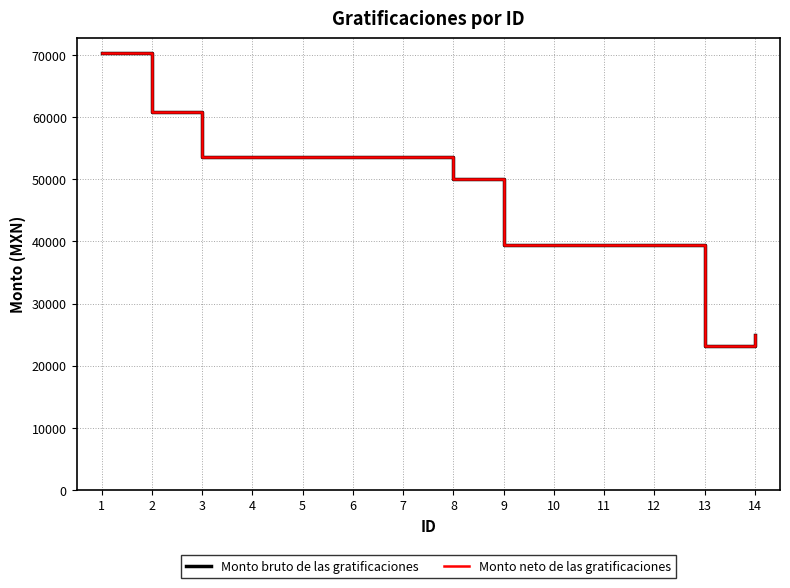

Rank the series at 10 from lowest to highest value.

Monto bruto de las gratificaciones, Monto neto de las gratificaciones